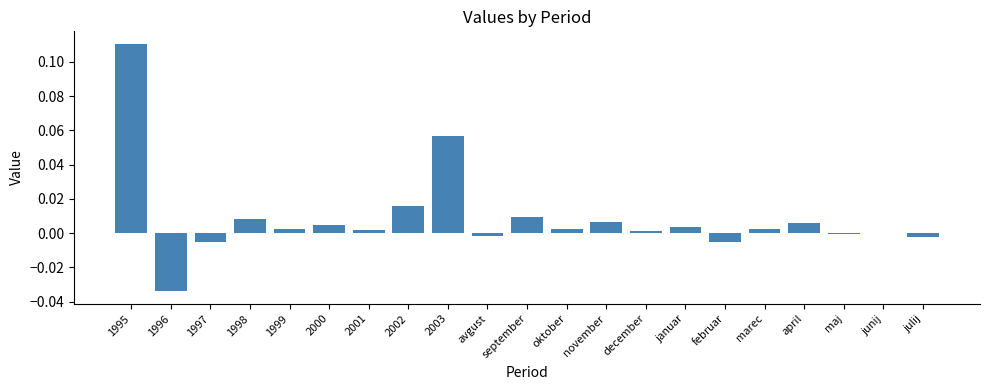

The value at september is 0.0. True or false?

True